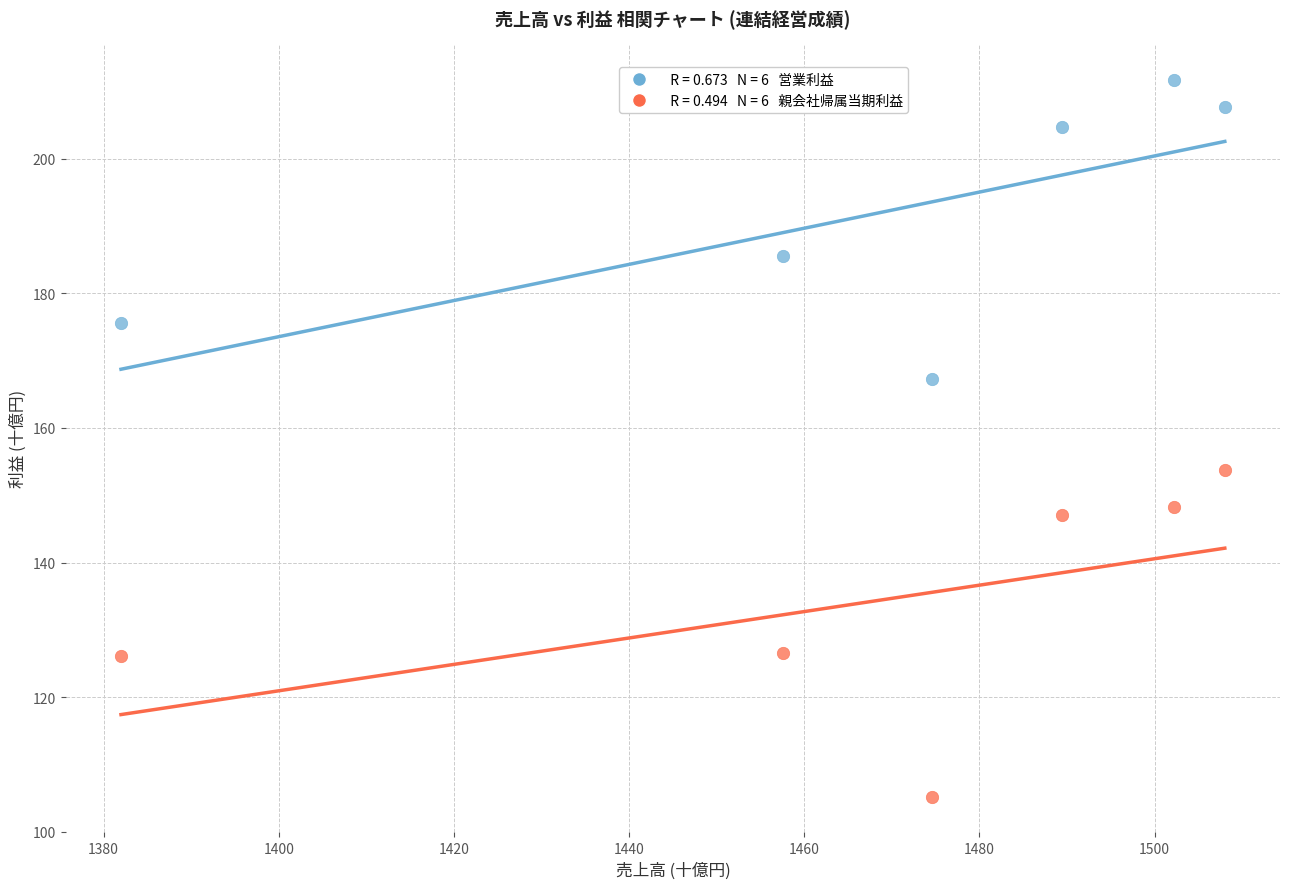

Across all data points, what is the range of X values (max minus min)?

126.0